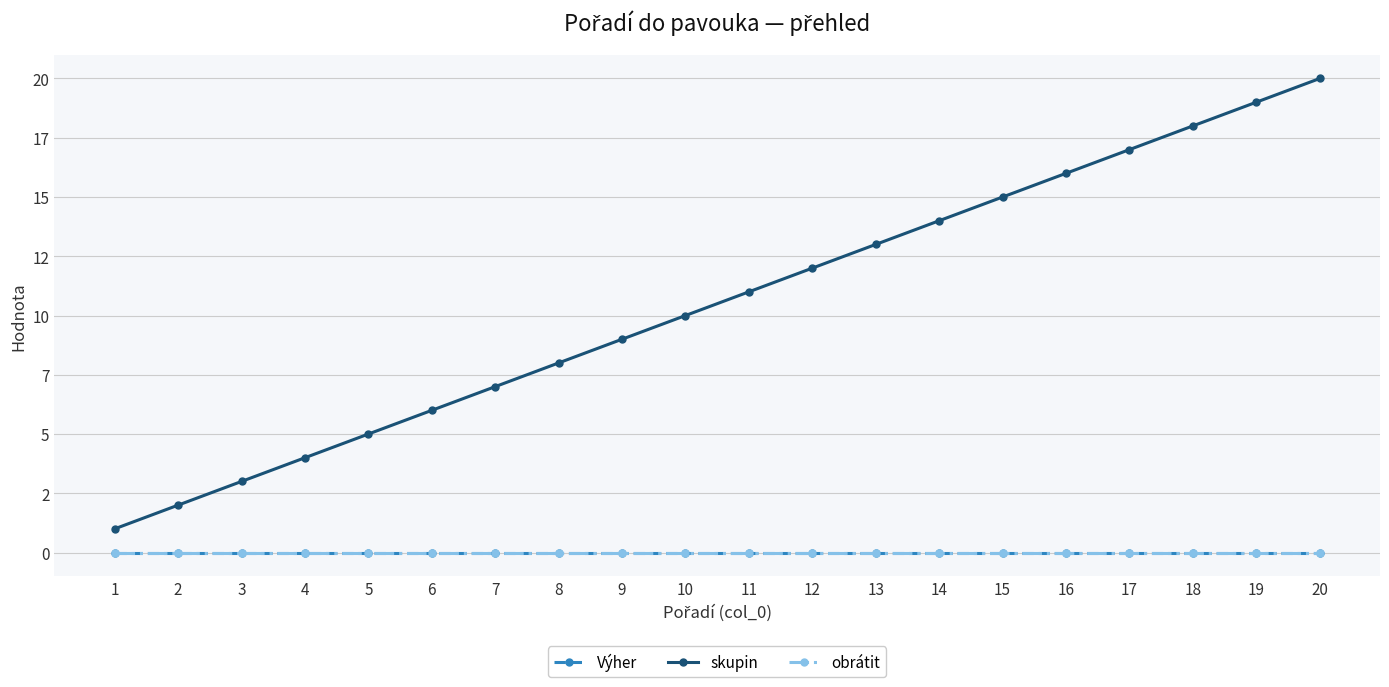

At which label is skupin closest to 10?

10